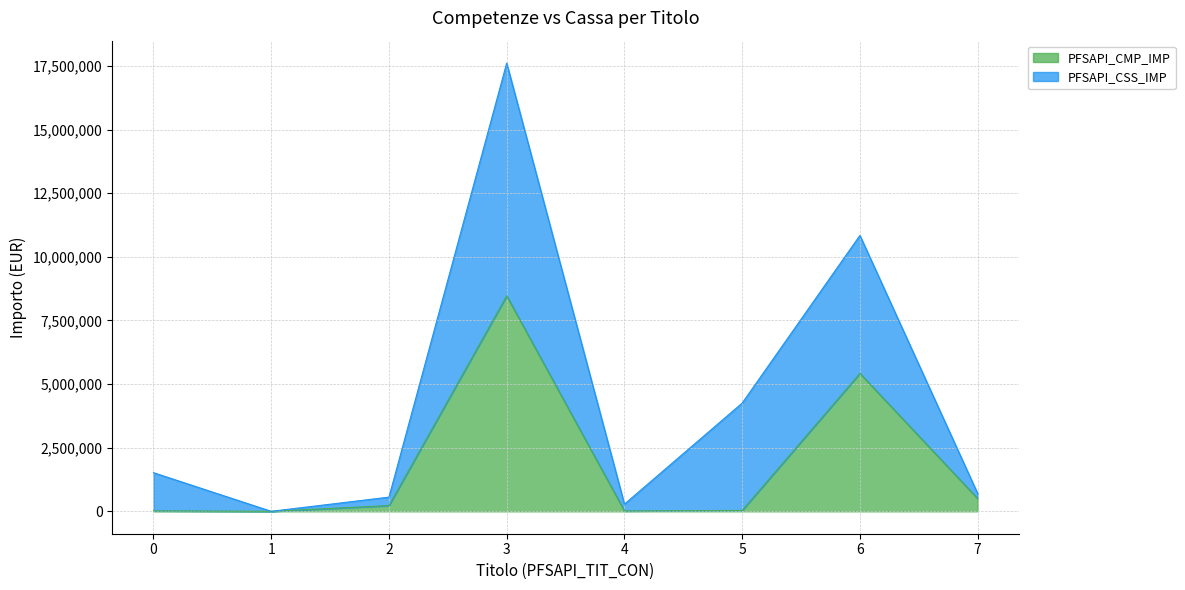

At which category does the chart reach its minimum across all series?

1